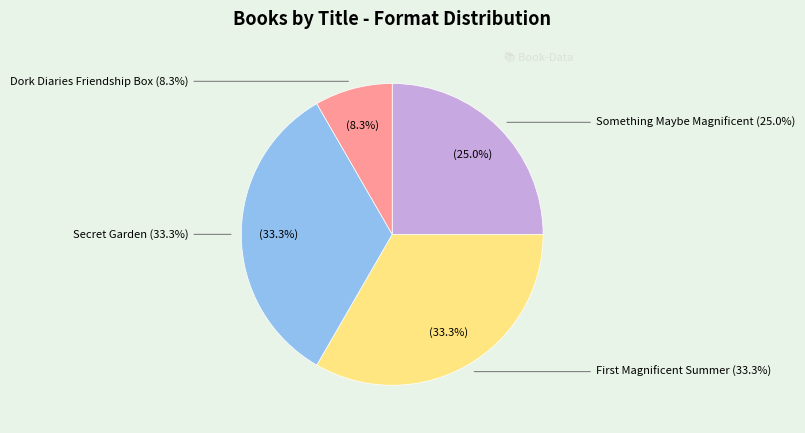

The Dork Diaries Friendship Box slice represents 1% of the pie. True or false?

False